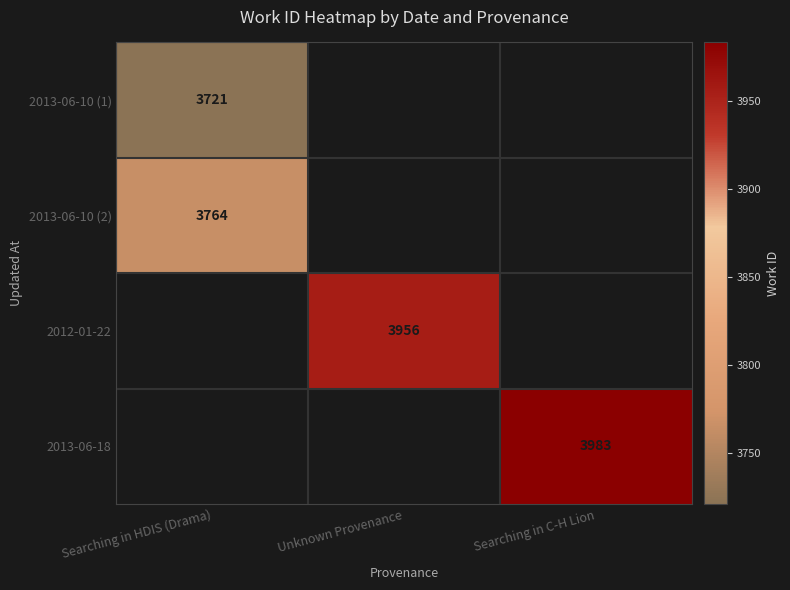

Is it true that 2013-06-18 equals 5261 at Searching in C-H Lion?

False